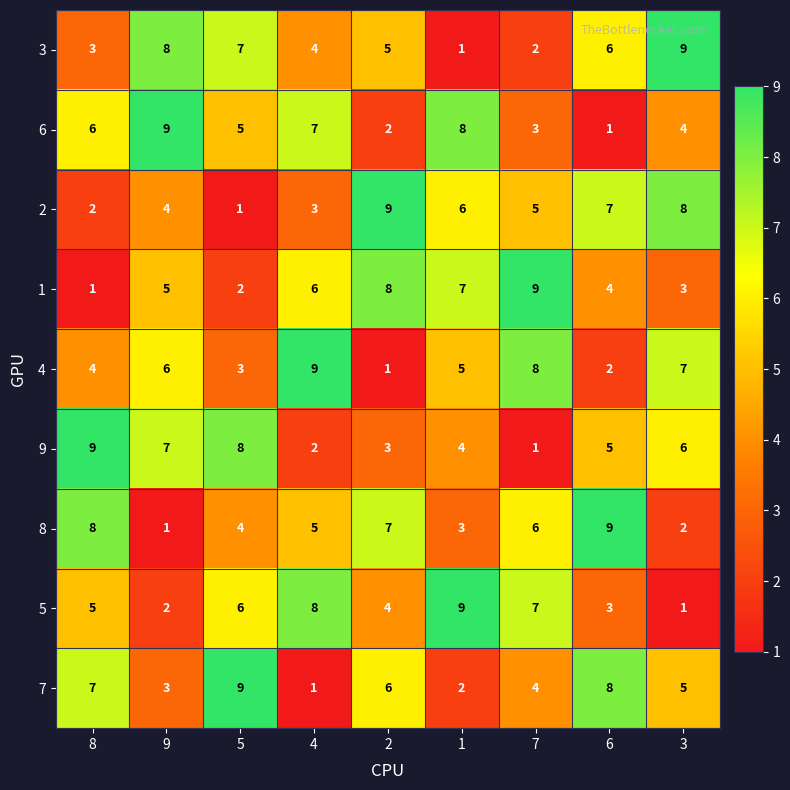

What is the total value across all series at 1?

45